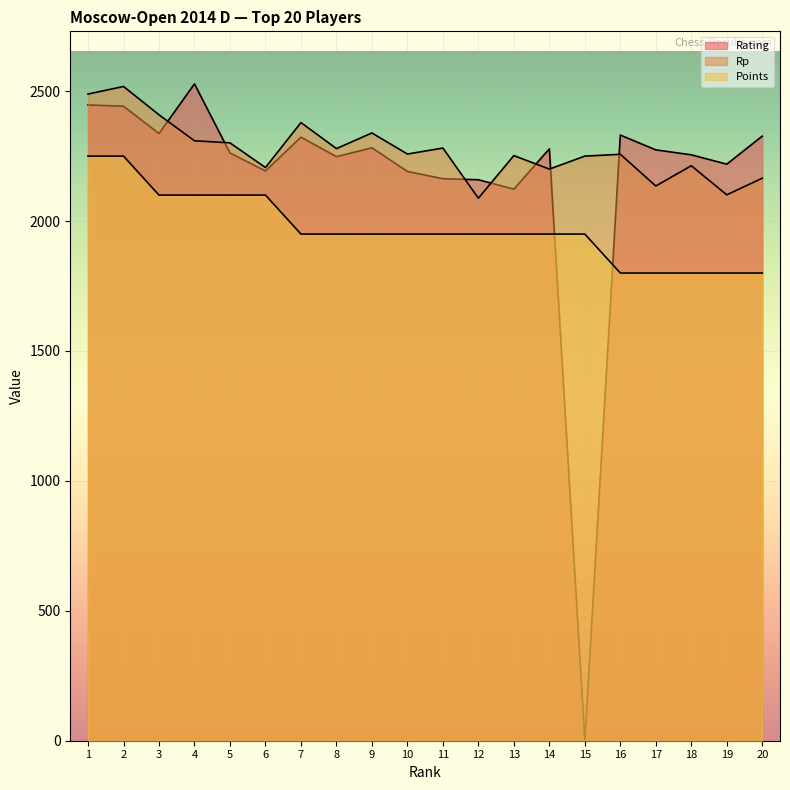

Reading right to left, extract all data points from this chart.

Rating: 20=2327	19=2219	18=2255	17=2274	16=2331	15=0	14=2278	13=2123	12=2159	11=2163	10=2191	9=2282	8=2248	7=2323	6=2193	5=2262	4=2528	3=2337	2=2442	1=2447
Rp: 20=2165	19=2101	18=2213	17=2135	16=2257	15=2250	14=2200	13=2252	12=2088	11=2281	10=2258	9=2339	8=2279	7=2379	6=2206	5=2301	4=2309	3=2409	2=2518	1=2489
Points: 20=1800	19=1800	18=1800	17=1800	16=1800	15=1950	14=1950	13=1950	12=1950	11=1950	10=1950	9=1950	8=1950	7=1950	6=2100	5=2100	4=2100	3=2100	2=2250	1=2250